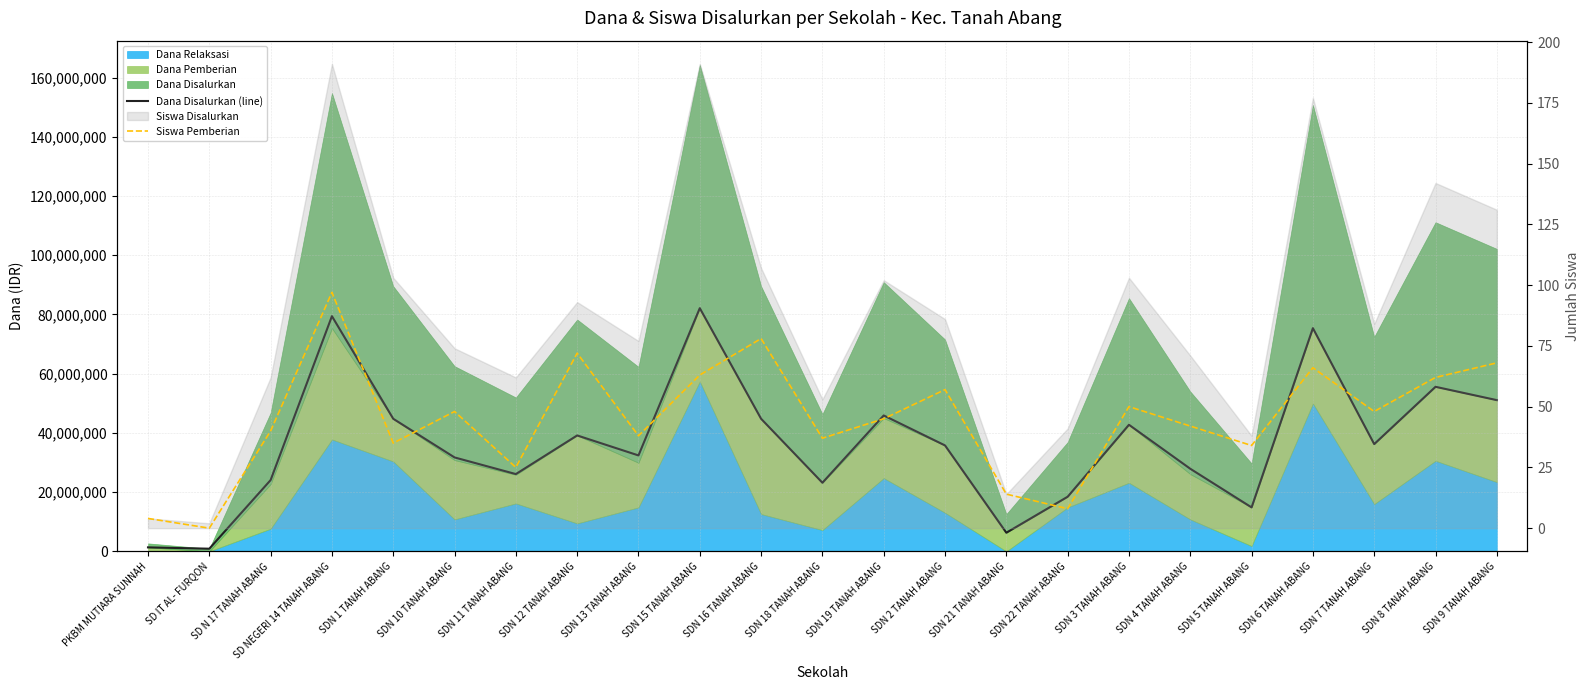

What is the approximate value of Dana Disalurkan (line) at SDN 15 TANAH ABANG, to the nearest 50?

82125000